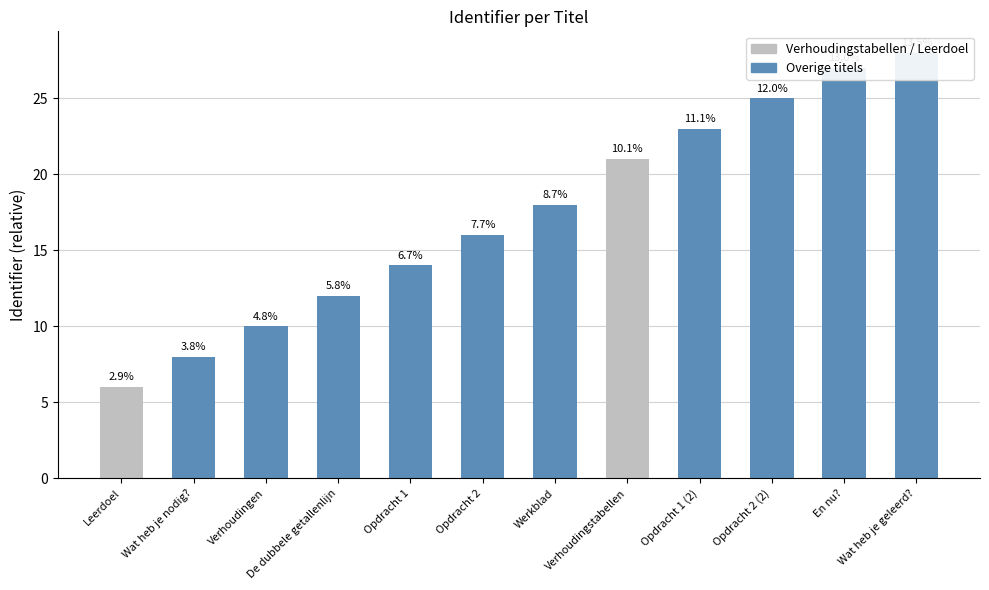

Reading right to left, list all the values displayed in this chart.

28	27	25	23	21	18	16	14	12	10	8	6